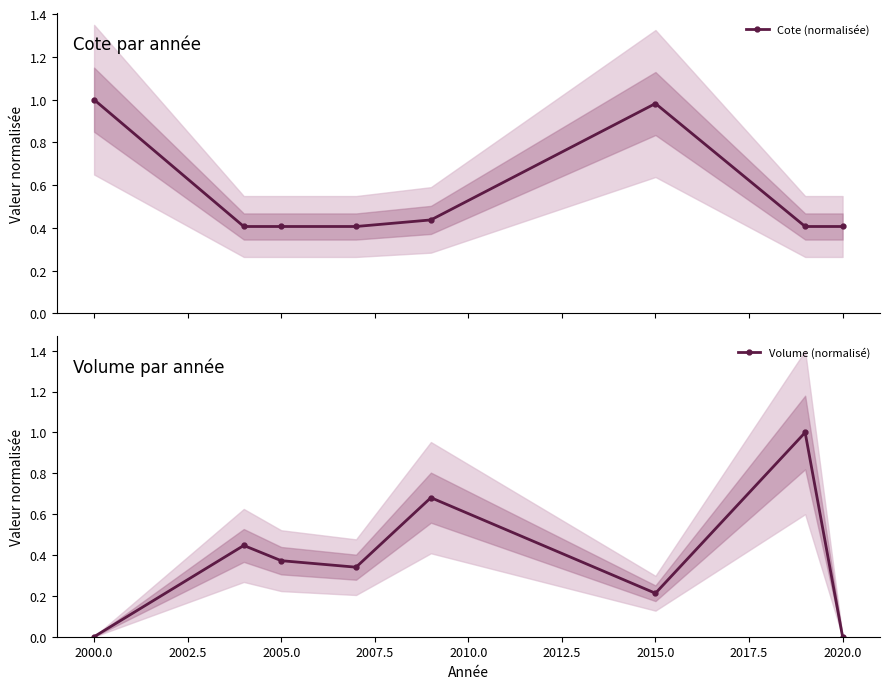

True or false: Cote (normalisée) has more than 2 points higher than both neighbors.

False